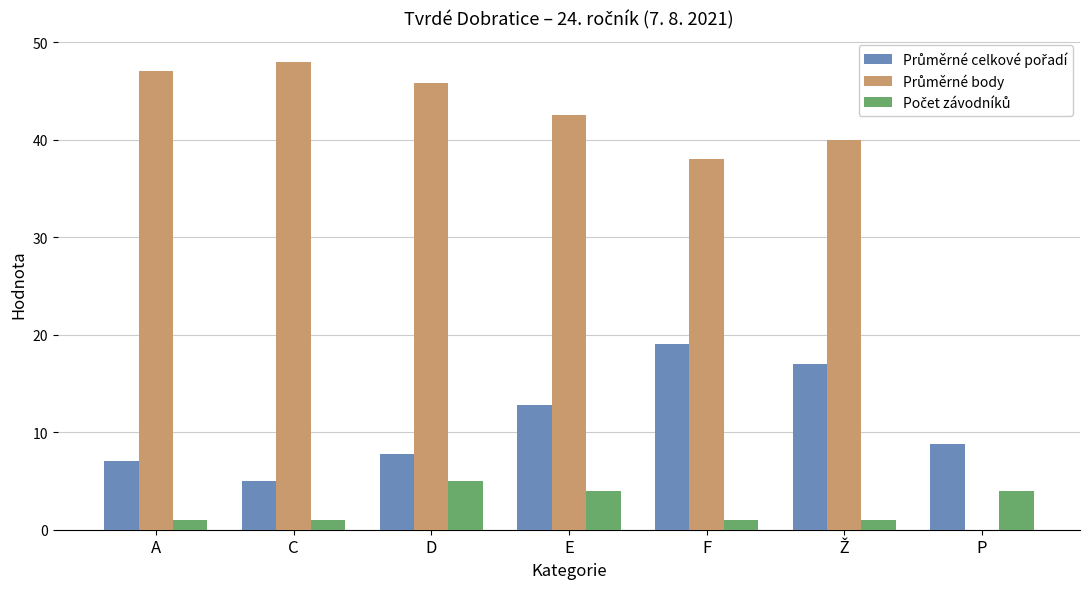

What is the total value across all series at D?

58.6